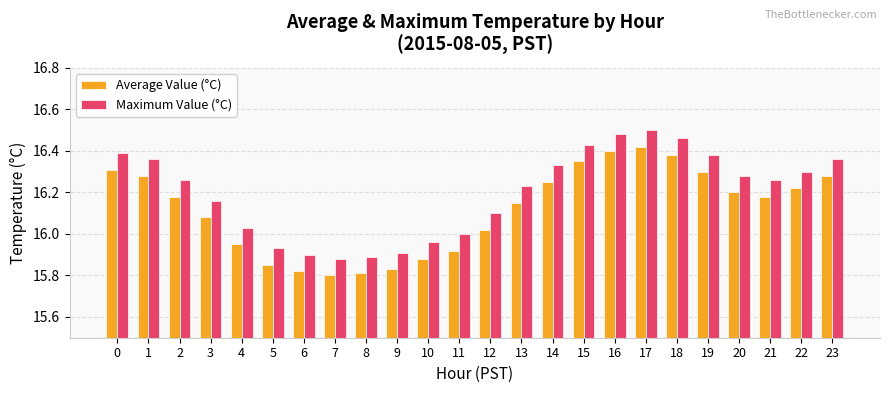

At which label is Maximum Value (°C) closest to 16?

11